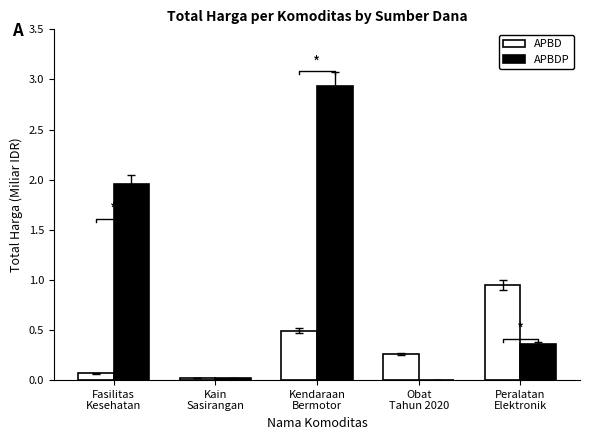

At how many categories does at least one series exceed 0?

5